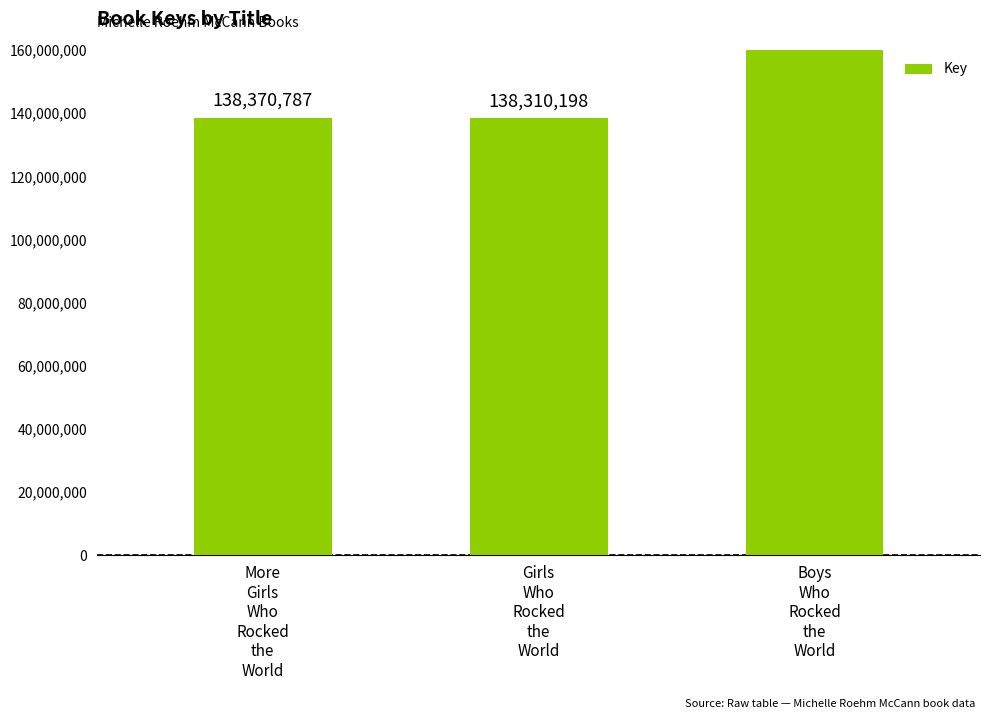

Is it true that the value at Girls
Who
Rocked
the
World is 138310198?

True